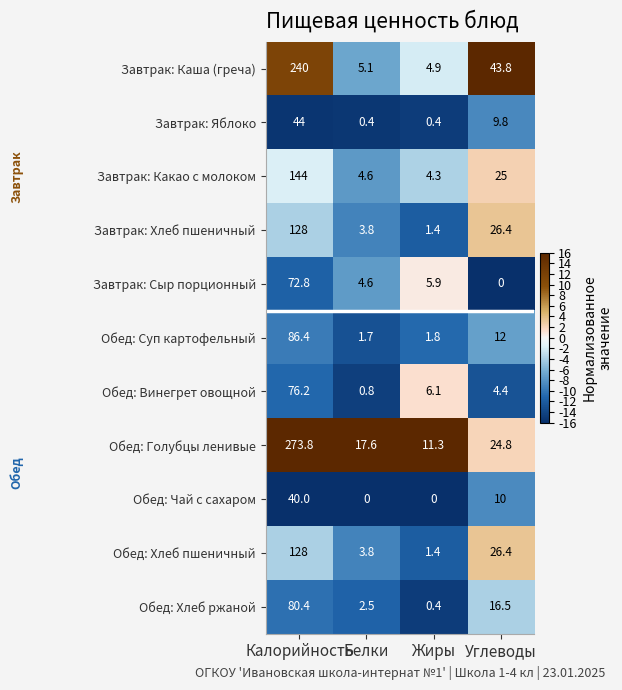

The value of Обед: Хлеб ржаной at Калорийность is 80.4. True or false?

True